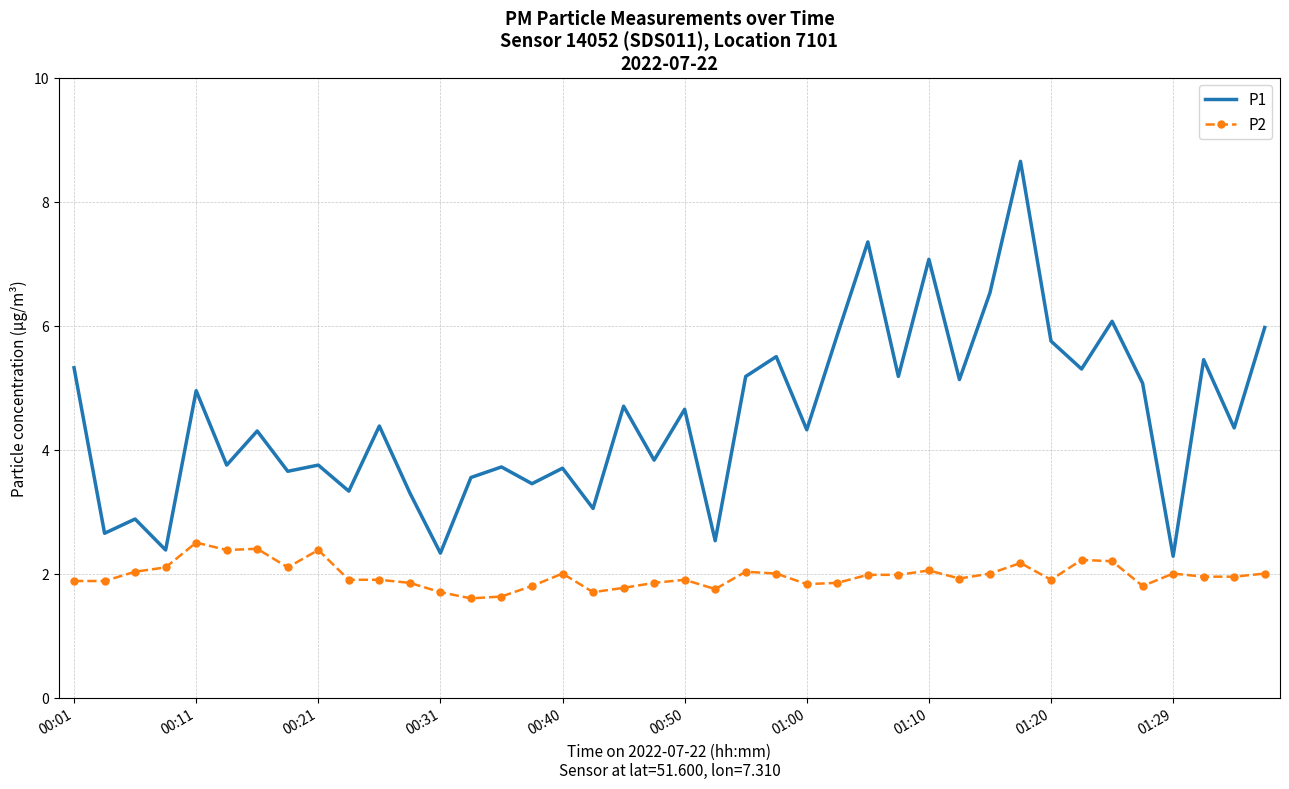

True or false: P1 and P2 intersect in this chart.

False